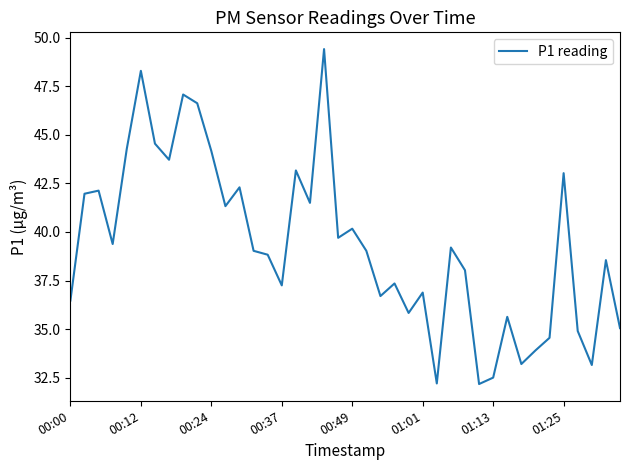

What is the minimum value shown in the chart?

32.2